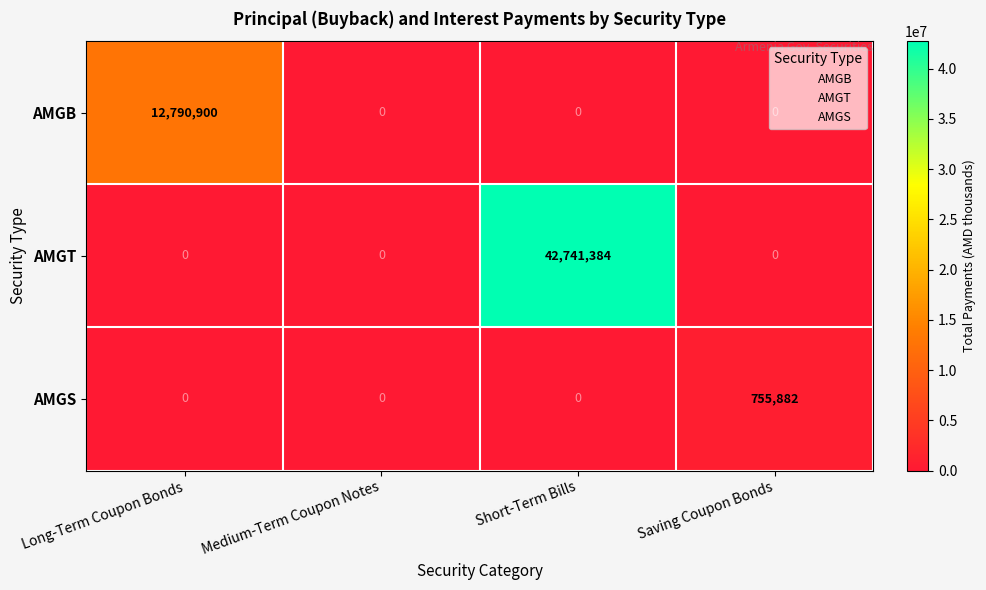

What is the total value across all series at Long-Term Coupon Bonds?

12790900